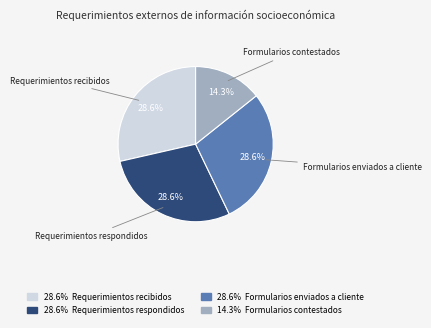

Is there any slice that represents more than half of the pie?

No